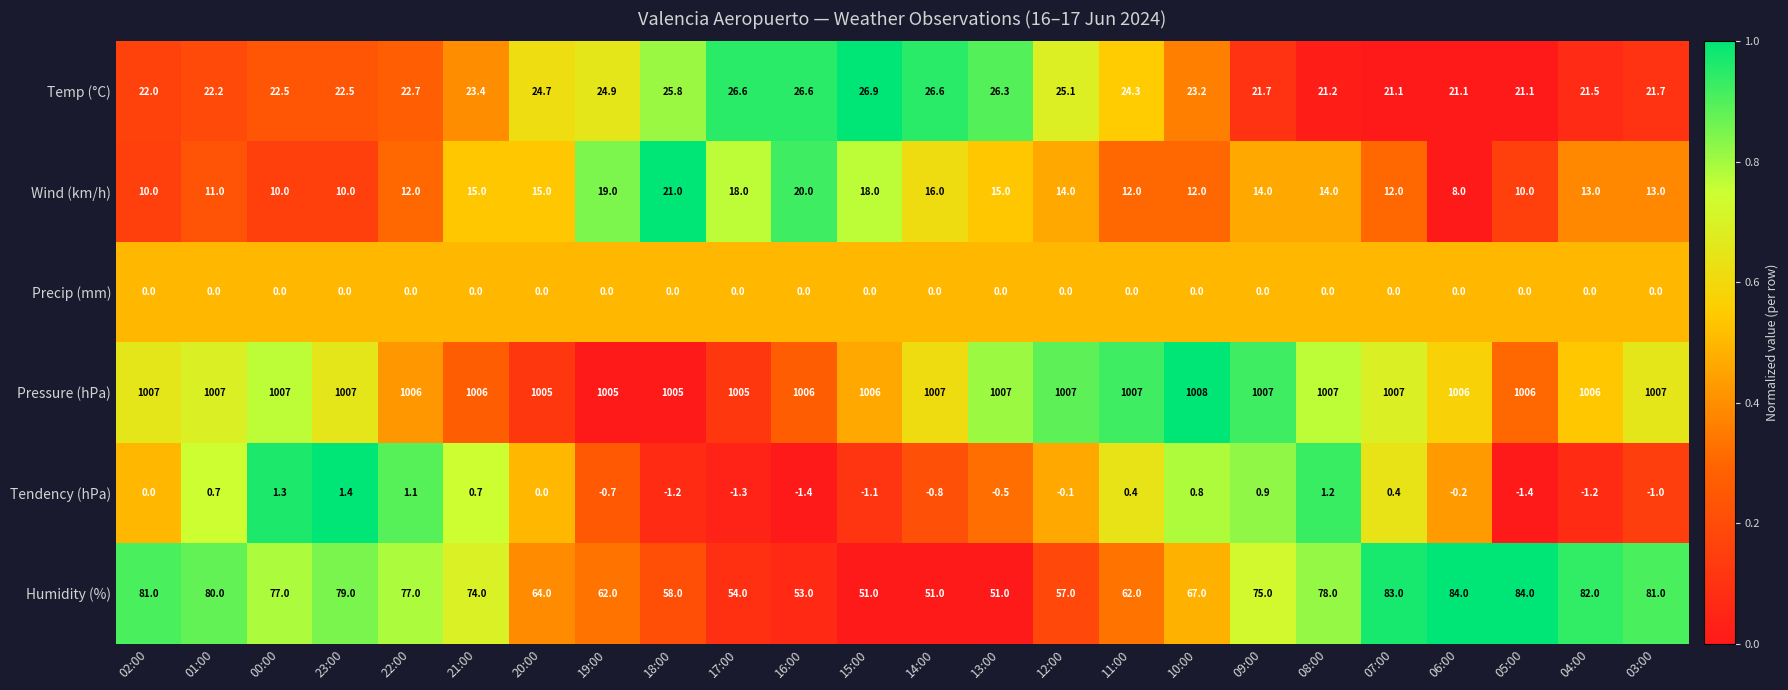

What is the minimum value shown in the chart?

-1.4